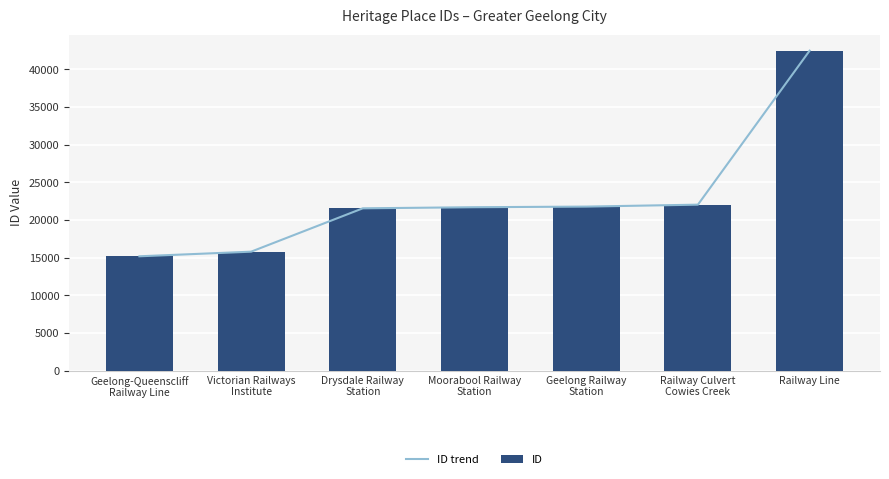

What is the smallest value displayed?

15183